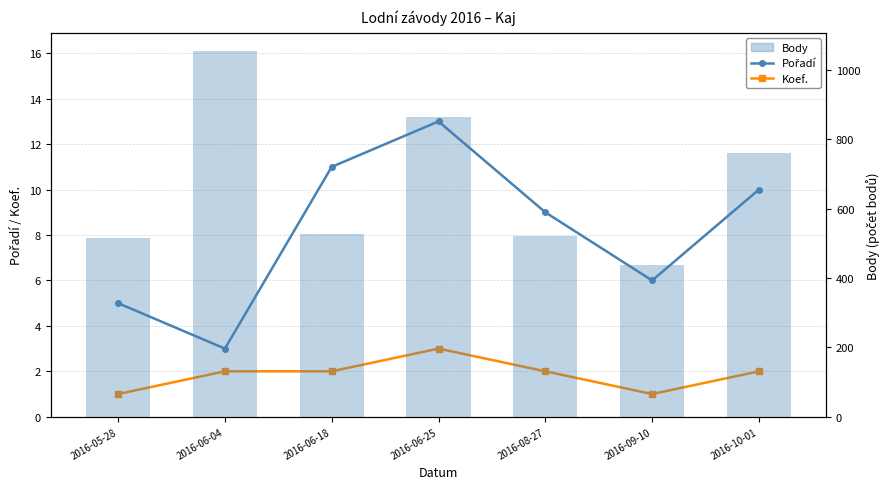

What is the spread (max minus min) of values at 2016-09-10?

436